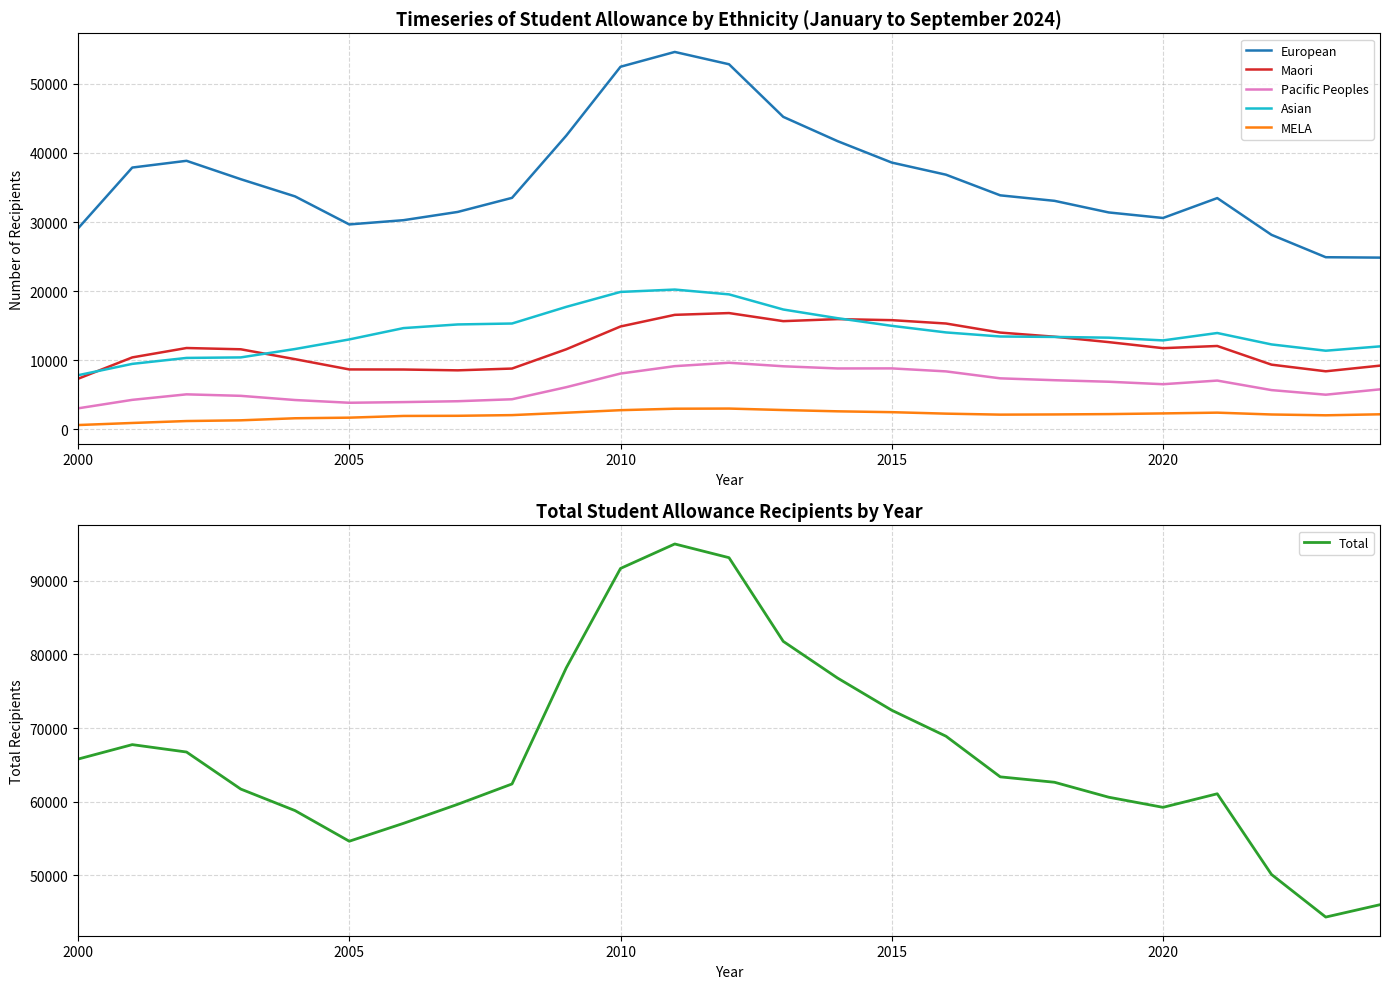

True or false: MELA has more than 1 points higher than both neighbors.

True